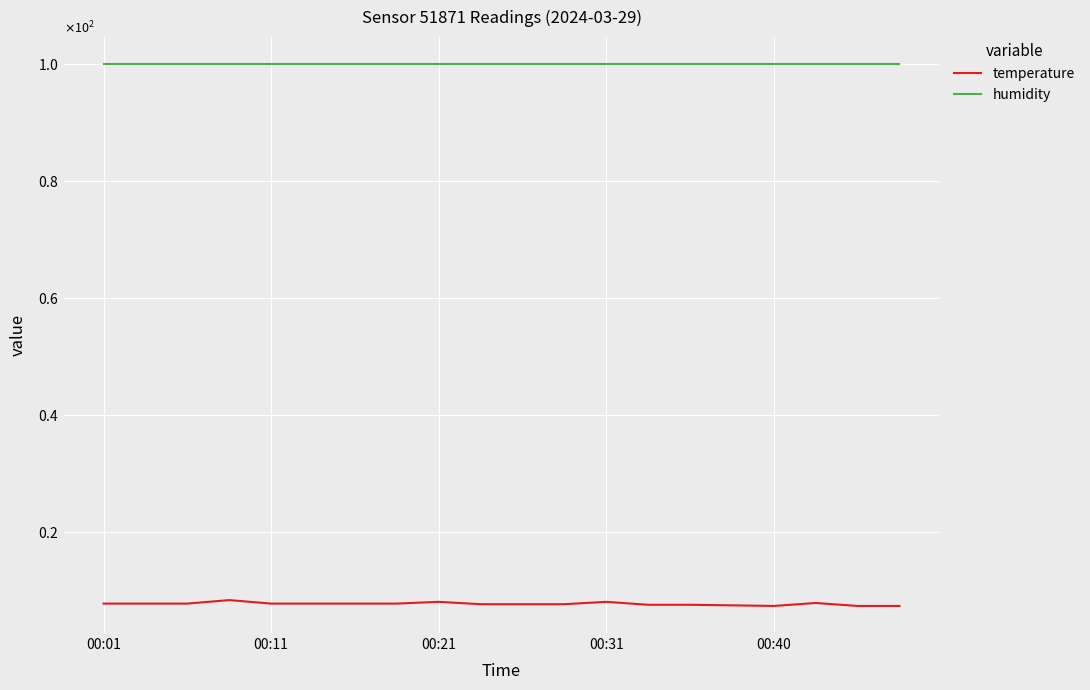

Which series has the largest total across all categories?

humidity